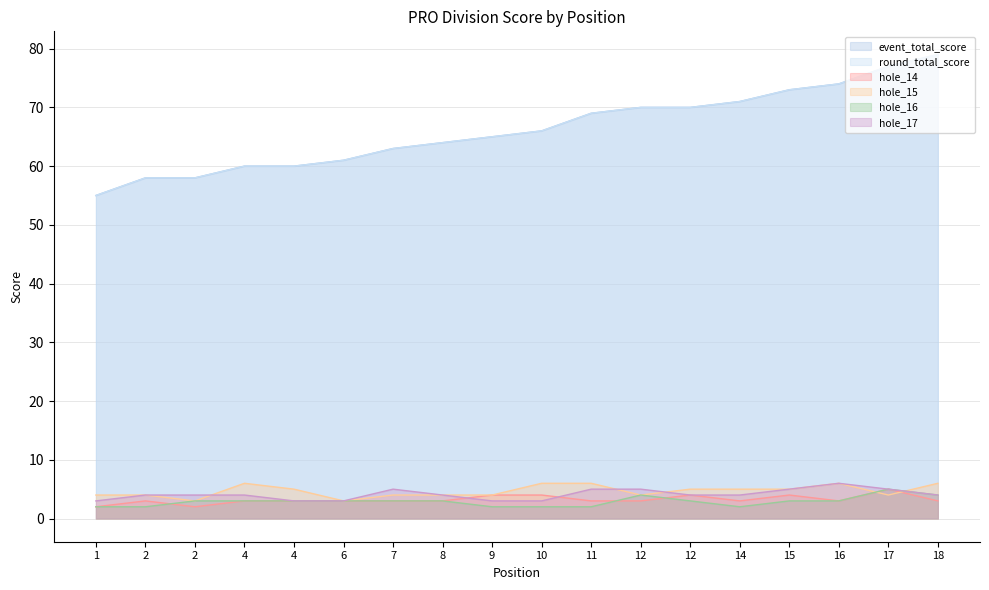

True or false: hole_15 has more than 2 interior local peaks.

False